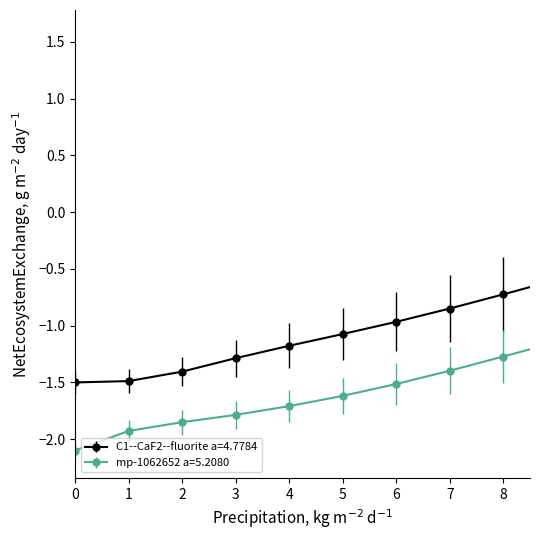

What are all the series names shown in the legend?

C1--CaF2--fluorite a=4.7784, mp-1062652 a=5.2080